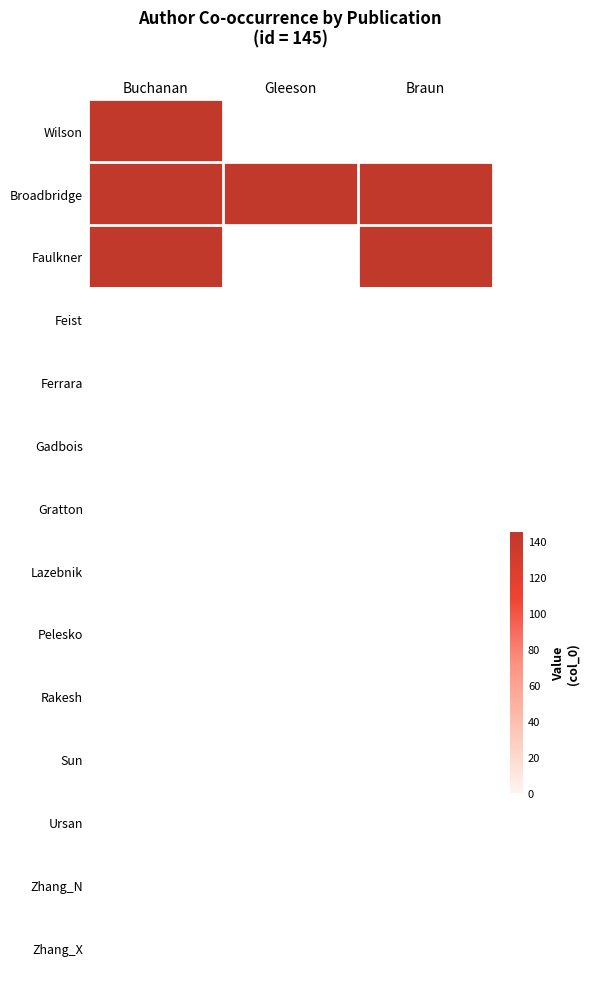

Reading right to left, transcribe all the data shown in this chart.

Wilson: Braun=0	Gleeson=0	Buchanan=145
Broadbridge: Braun=145	Gleeson=145	Buchanan=145
Faulkner: Braun=145	Gleeson=0	Buchanan=145
Feist: Braun=0	Gleeson=0	Buchanan=0
Ferrara: Braun=0	Gleeson=0	Buchanan=0
Gadbois: Braun=0	Gleeson=0	Buchanan=0
Gratton: Braun=0	Gleeson=0	Buchanan=0
Lazebnik: Braun=0	Gleeson=0	Buchanan=0
Pelesko: Braun=0	Gleeson=0	Buchanan=0
Rakesh: Braun=0	Gleeson=0	Buchanan=0
Sun: Braun=0	Gleeson=0	Buchanan=0
Ursan: Braun=0	Gleeson=0	Buchanan=0
Zhang_N: Braun=0	Gleeson=0	Buchanan=0
Zhang_X: Braun=0	Gleeson=0	Buchanan=0